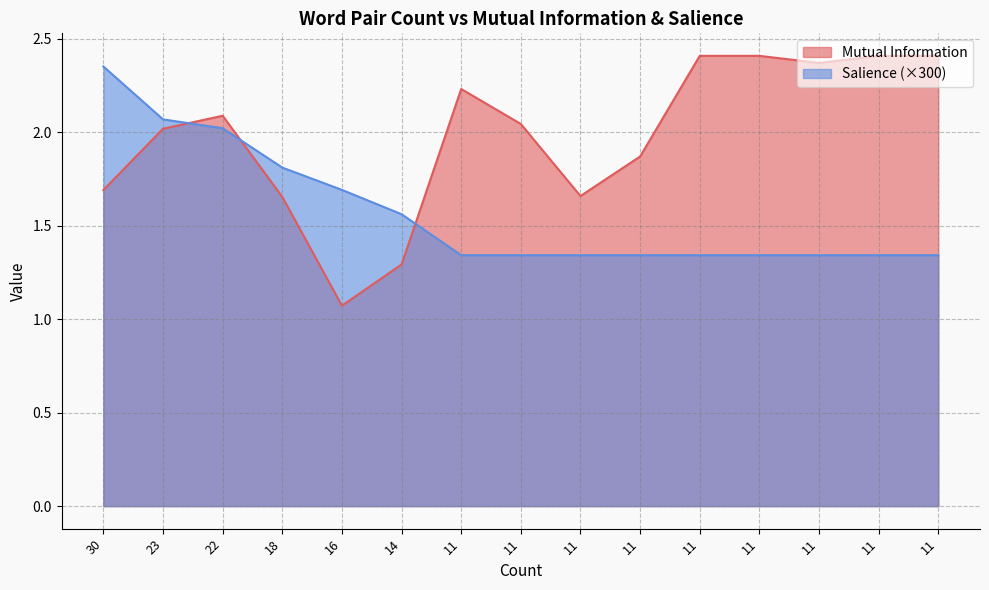

What is the average value of the Mutual Information series?

2.0